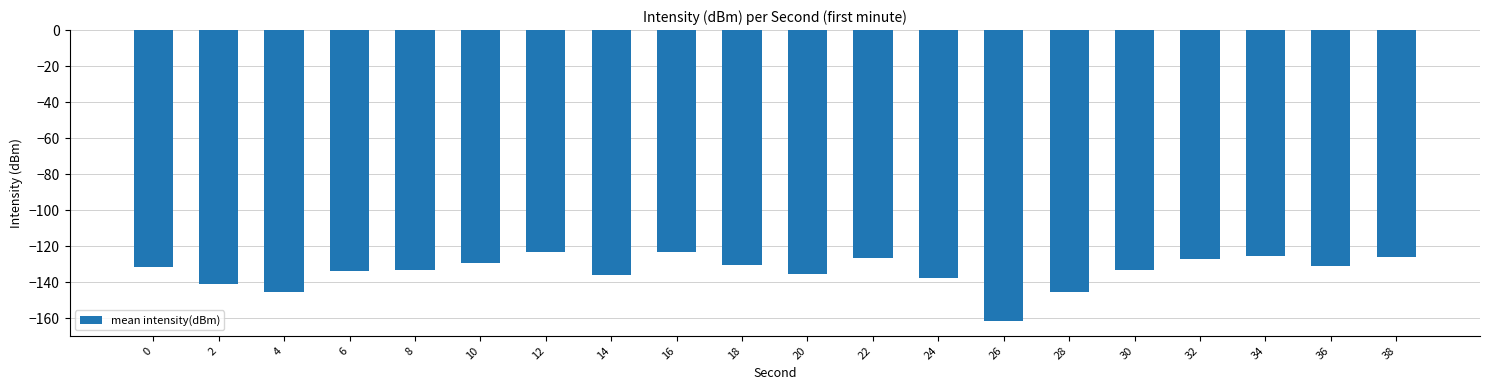

What is the change in value from 22 to 36?

-4.5